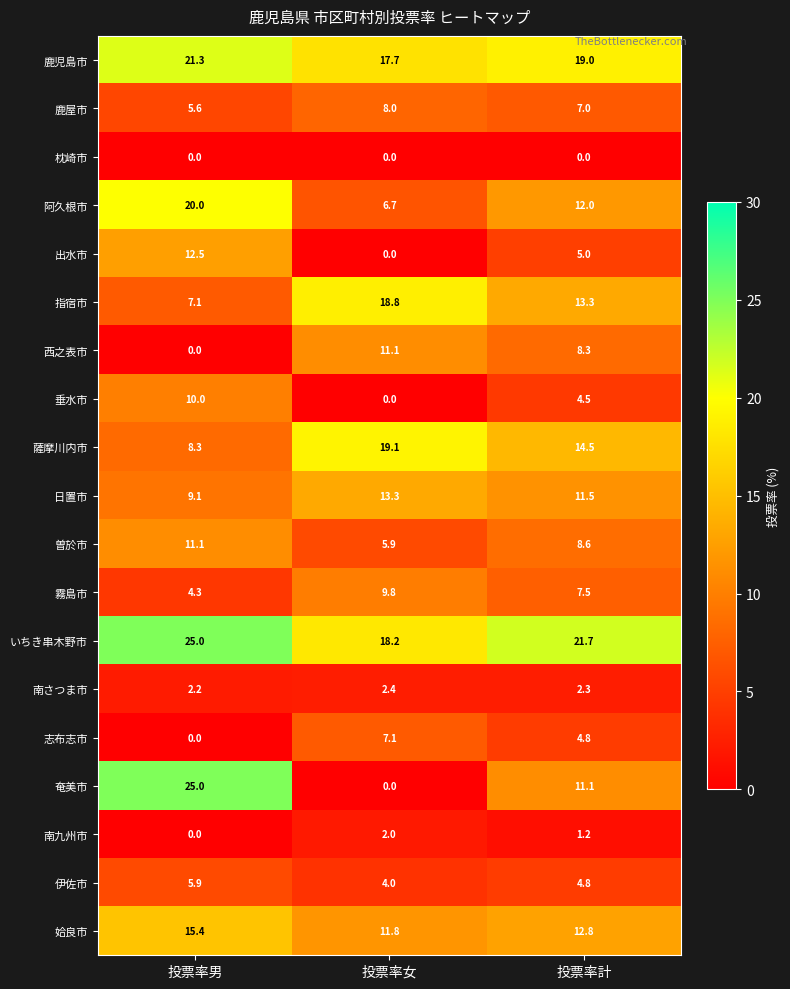

Rank the categories by 西之表市 value from lowest to highest.

投票率男, 投票率計, 投票率女